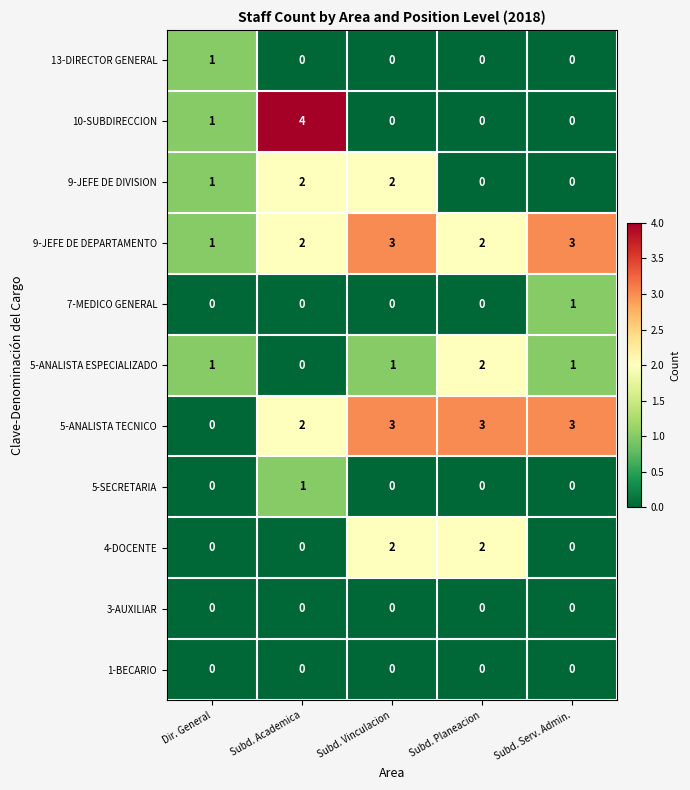

What is the total value across all series at Subd. Serv. Admin.?

8